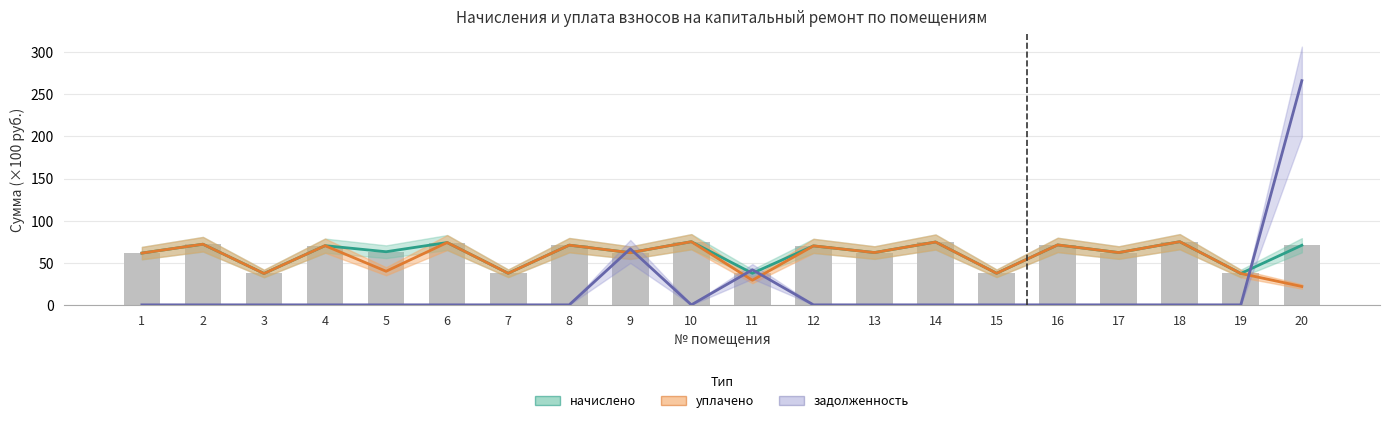

Between 20 and 15, which is larger?

20